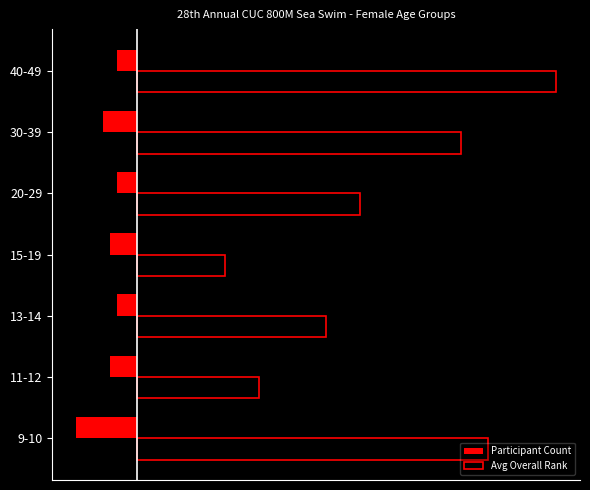

Which series has the largest total across all categories?

Avg Overall Rank